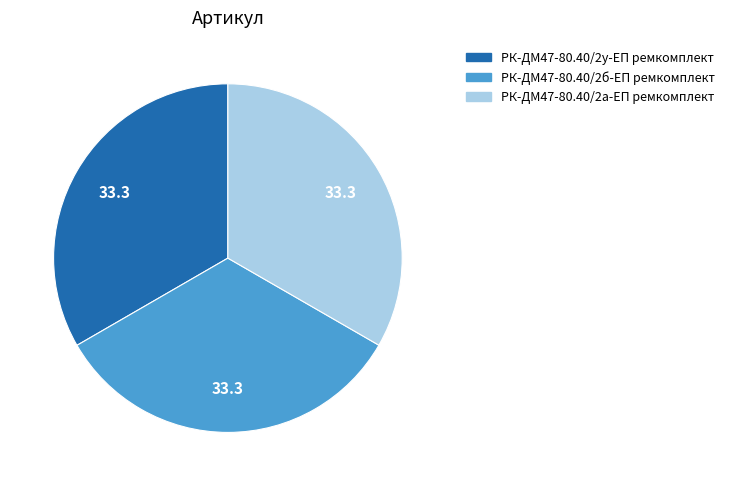

What is the ratio of the value at РК-ДМ47-80.40/2у-ЕП ремкомплект to the value at РК-ДМ47-80.40/2б-ЕП ремкомплект?

1.0